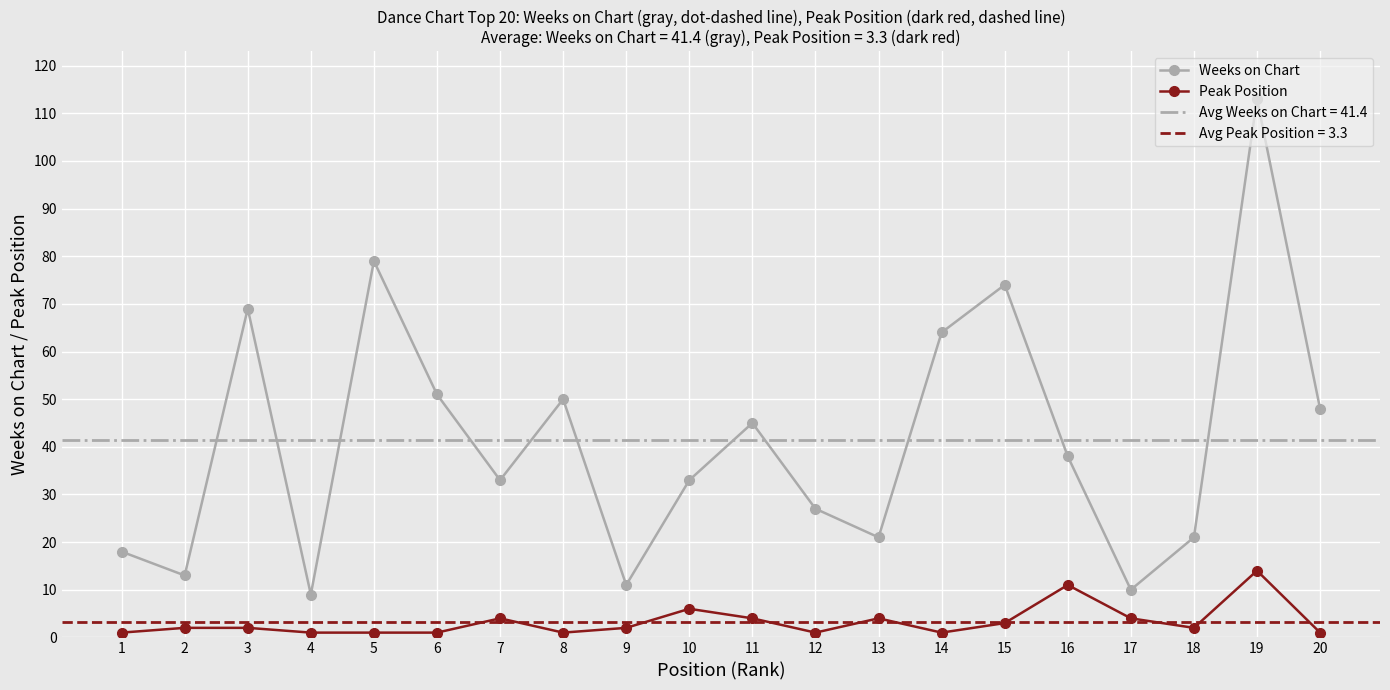

Which series changed the most between 3 and 19?

Weeks on Chart